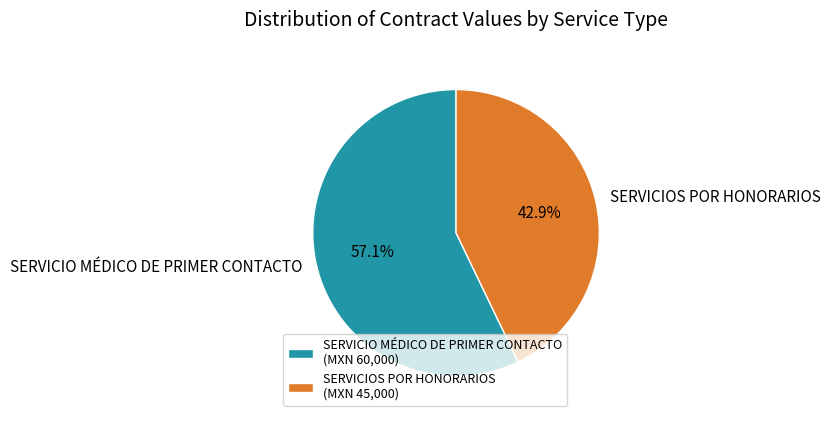

Which slice is the largest?

SERVICIO MÉDICO DE PRIMER CONTACTO